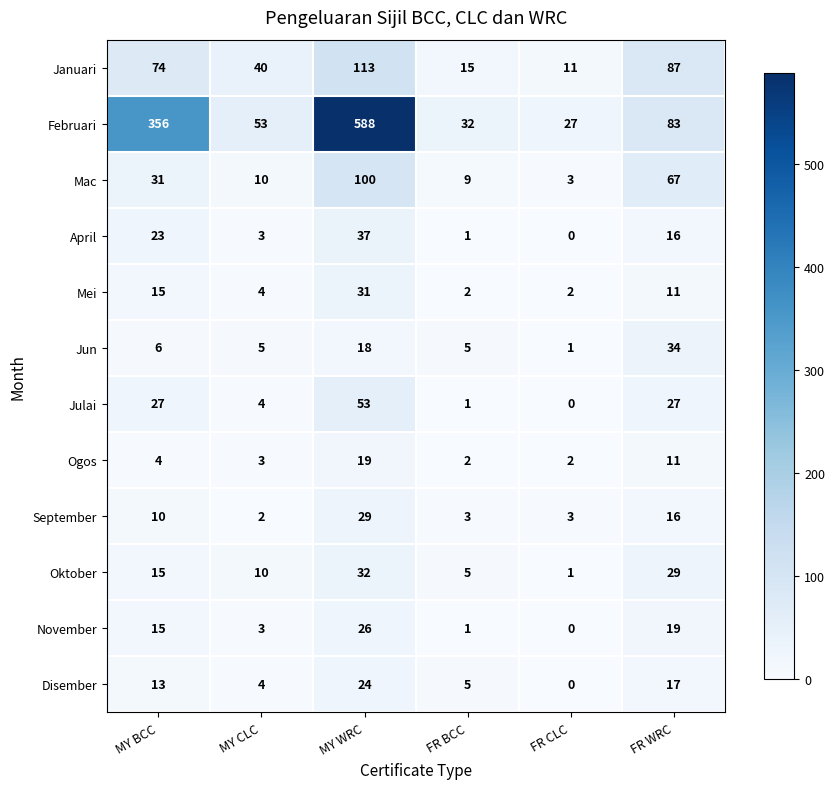

At which category is the sum across all series the highest?

MY WRC